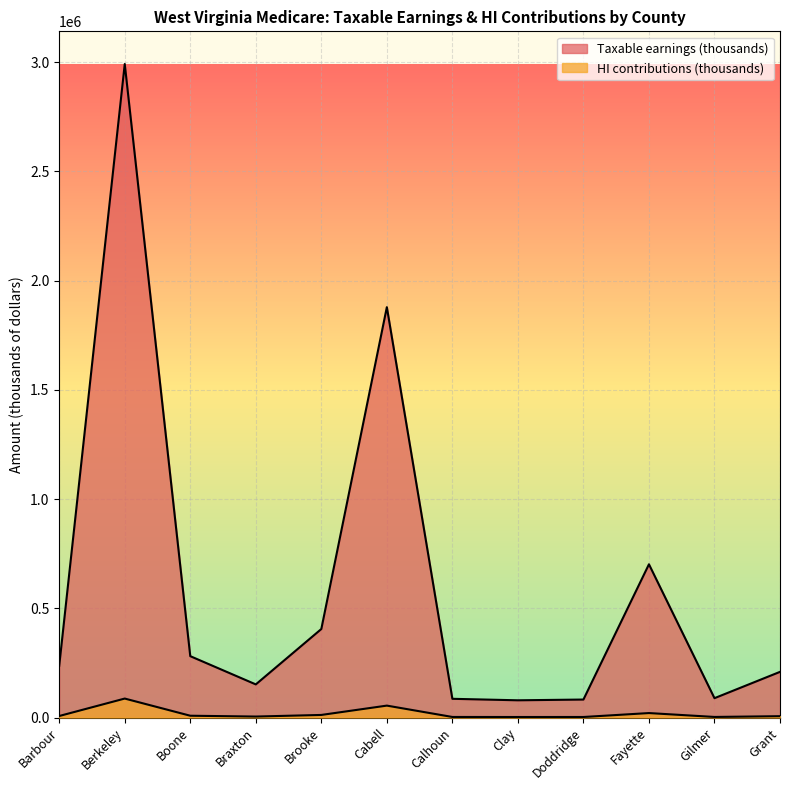

What is the label of the 9th point from the right?

Braxton